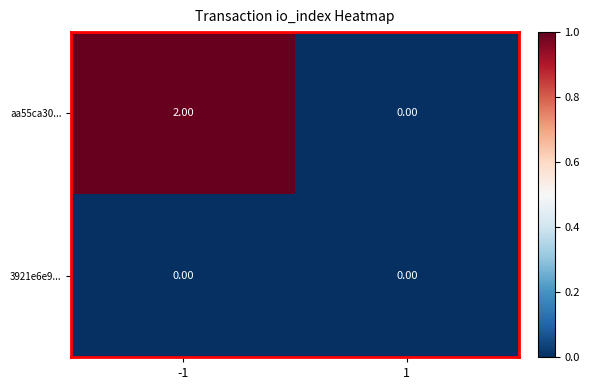

List the series in order of their overall mean, highest first.

aa55ca30..., 3921e6e9...